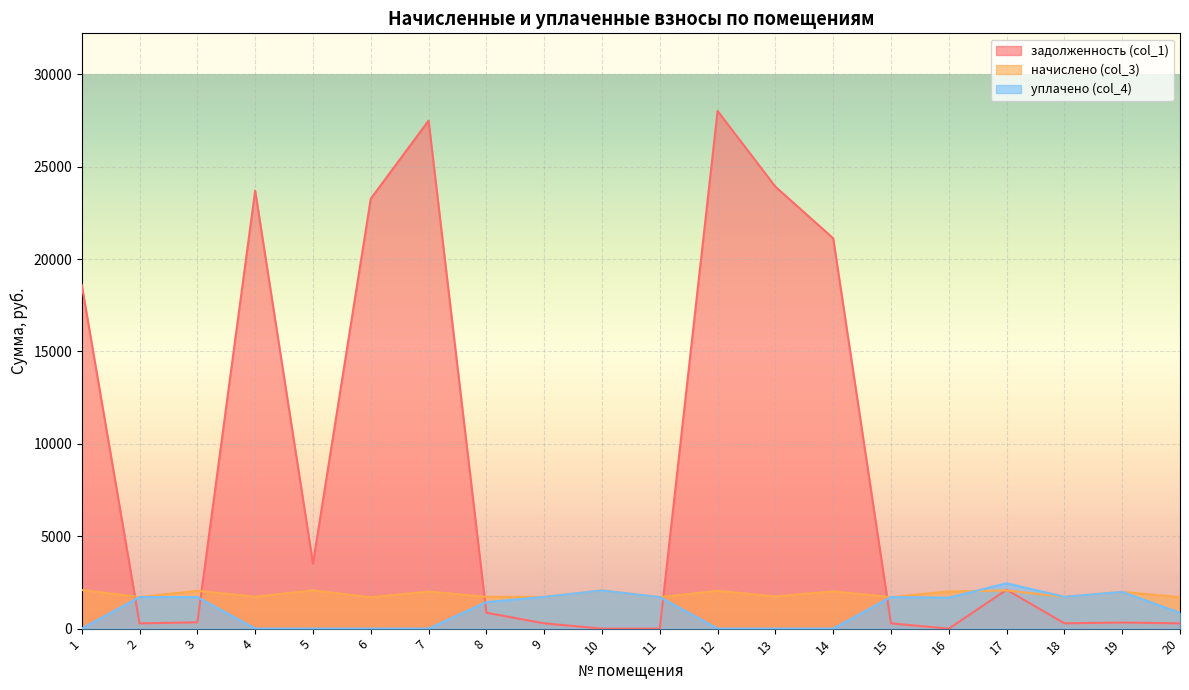

True or false: задолженность (col_1) and уплачено (col_4) cross at least once.

True